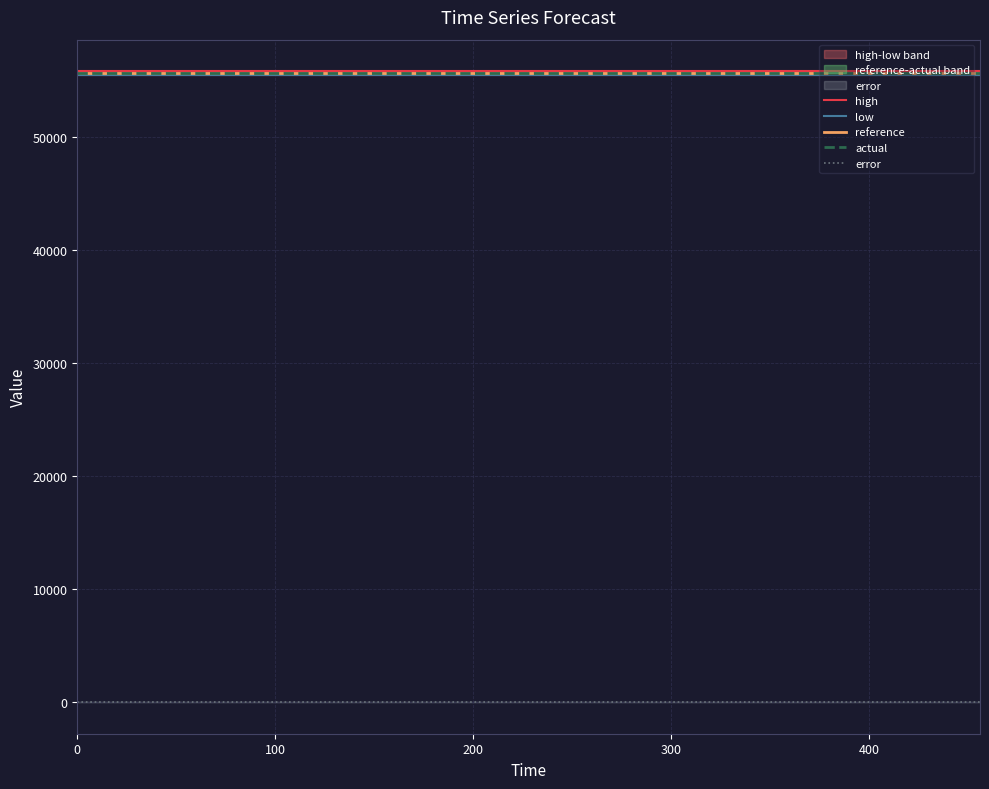

Reading left to right, what are all the values shown in this chart?

high: 55847.8	55847.8	55847.8	55847.8	55847.8	55847.8	55847.8	55847.8	55847.8	55847.8	55847.8	55847.8	55847.8	55847.8	55847.8	55847.8	55847.8	55847.8	55847.8	55847.8
low: 55513.7	55513.7	55513.7	55513.7	55513.7	55513.7	55513.7	55513.7	55513.7	55513.7	55513.7	55513.7	55513.7	55513.7	55513.7	55513.7	55513.7	55513.7	55513.7	55513.7
reference: 55680.8	55680.8	55680.8	55680.8	55680.8	55680.8	55680.8	55680.8	55680.8	55680.8	55680.8	55680.8	55680.8	55680.8	55680.8	55680.8	55680.8	55680.8	55680.8	55680.8
actual: 55680.8	55680.8	55680.8	55680.8	55680.8	55680.8	55680.8	55680.8	55680.8	55680.8	55680.8	55680.8	55680.8	55680.8	55680.8	55680.8	55680.8	55680.8	55680.8	55680.8
error: 0.0	0.0	0.0	0.0	0.0	0.0	0.0	0.0	0.0	0.0	0.0	0.0	0.0	0.0	0.0	0.0	0.0	0.0	0.0	0.0